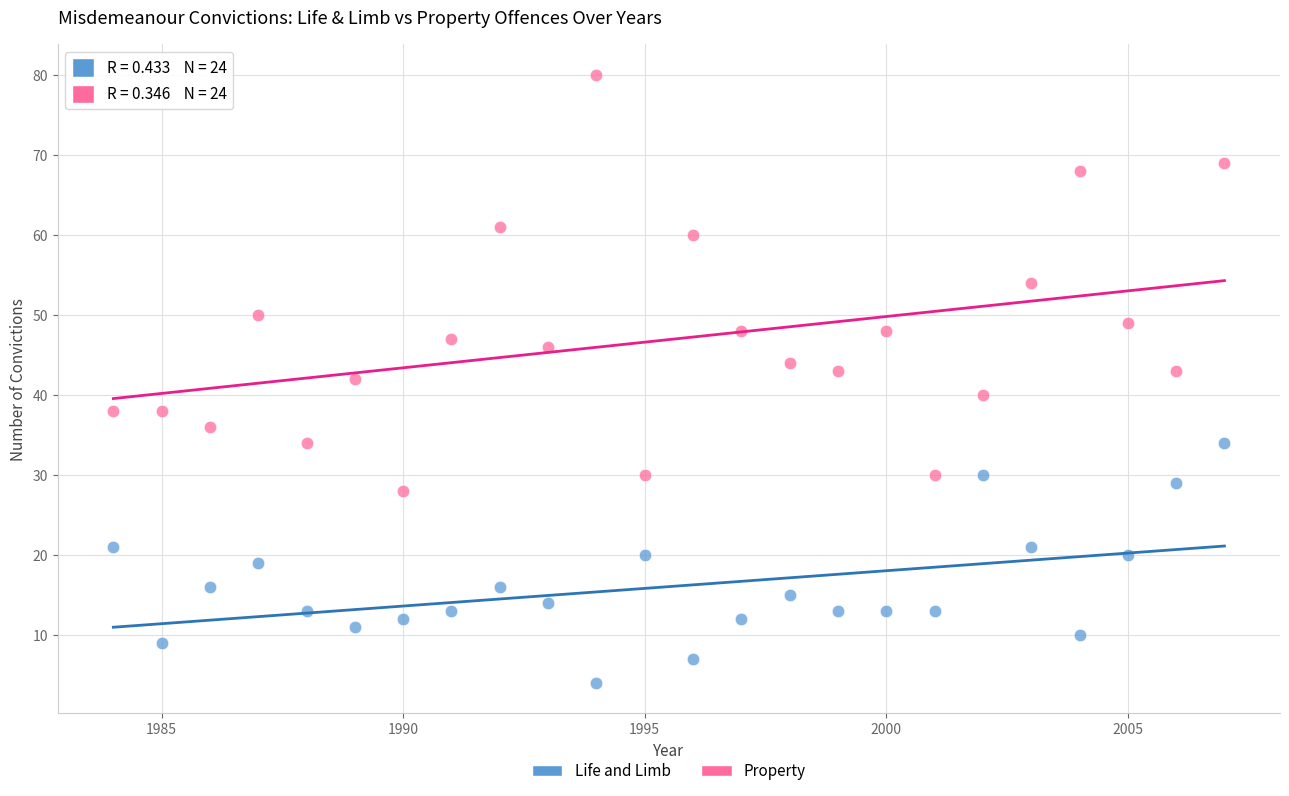

Which series reaches the maximum Y coordinate?

Property